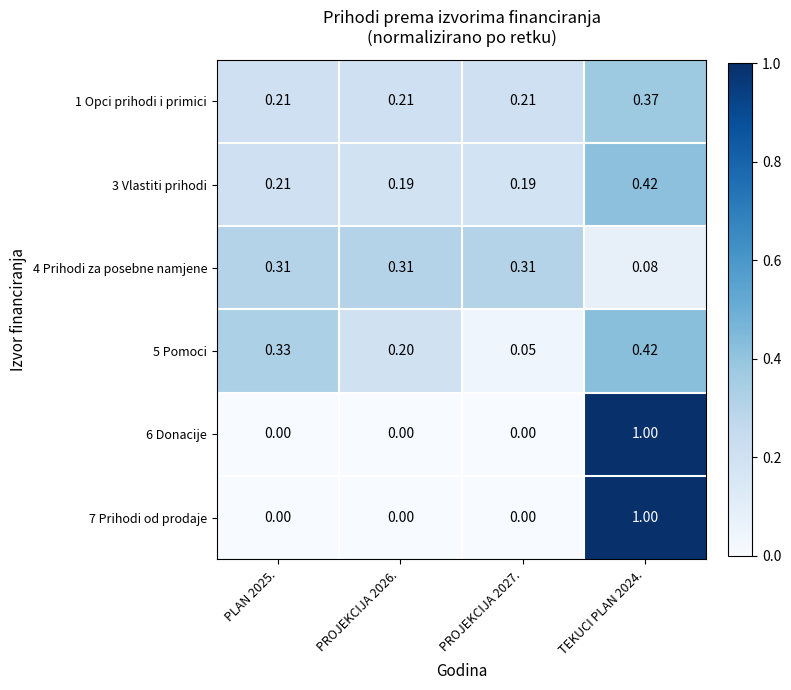

Is the value of 3 Vlastiti prihodi at PROJEKCIJA 2026. greater than the value of 5 Pomoci at PROJEKCIJA 2027.?

Yes